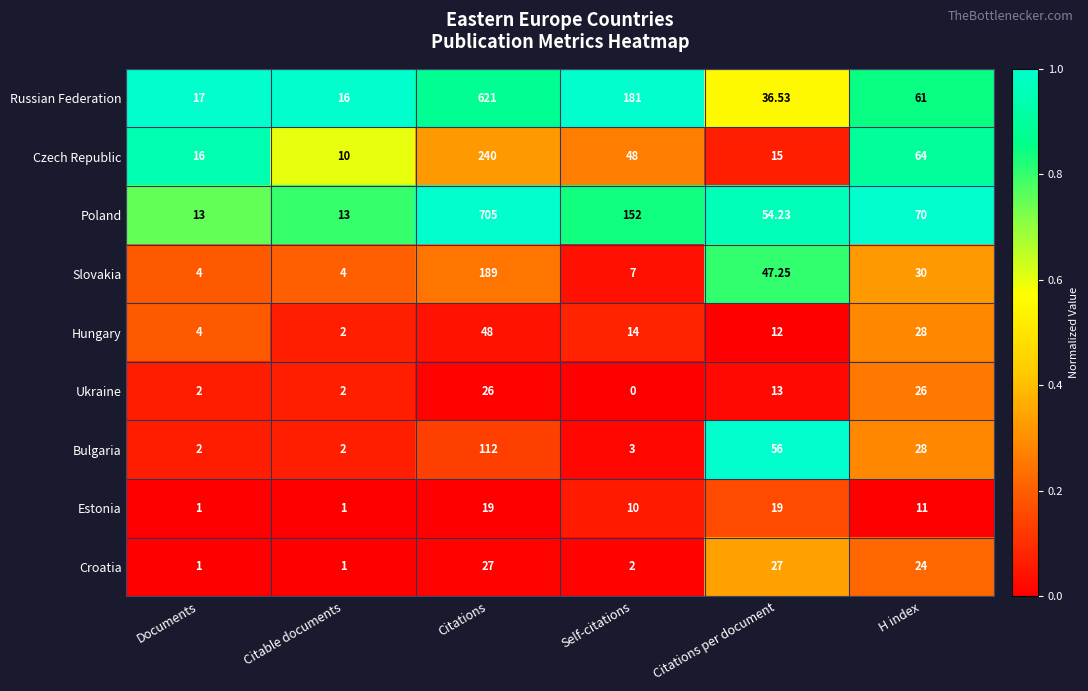

Which category has the lowest value across all series?

Self-citations